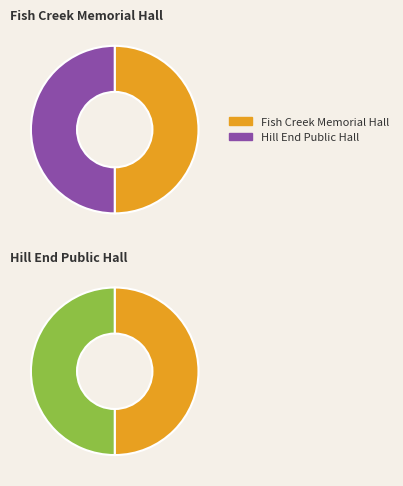

Combined, do Hill End Public Hall and Fish Creek Memorial Hall account for over 50%?

Yes